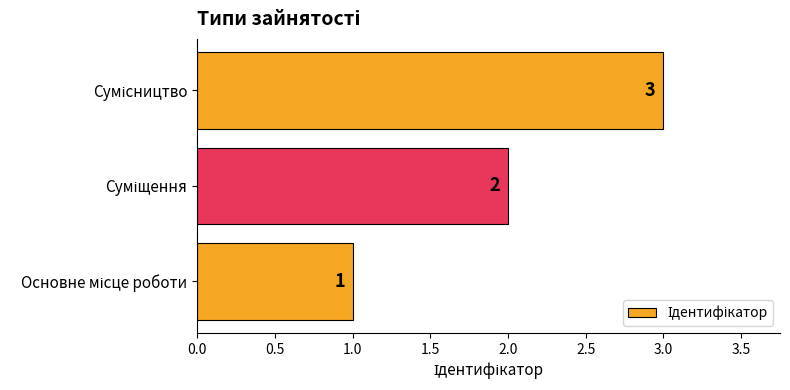

What is the greatest value displayed?

3